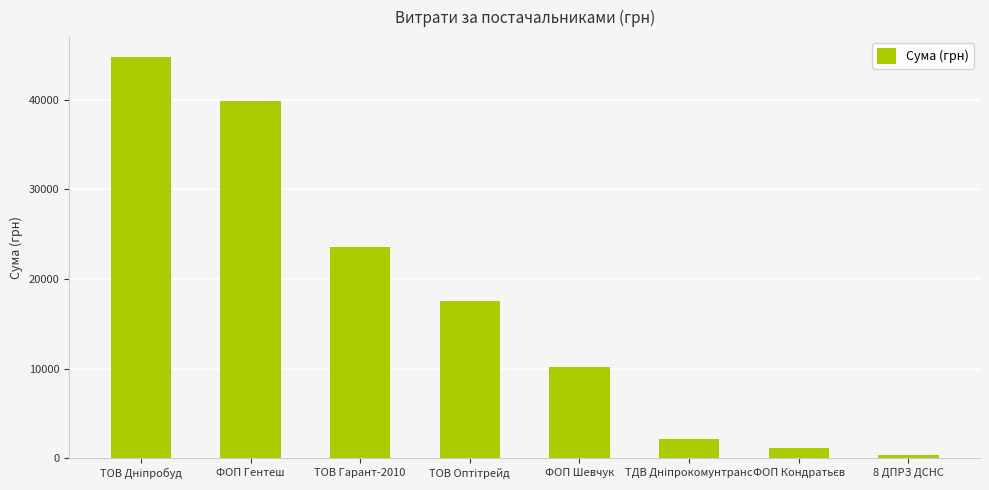

What is the difference between the maximum and second lowest values?

43537.5